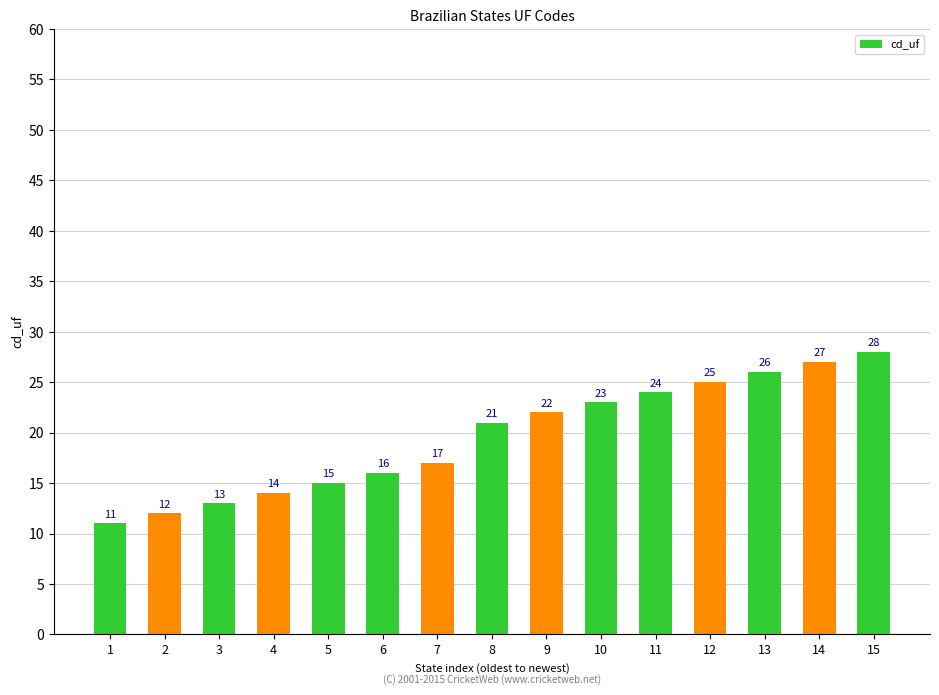

Where is the data nearest to the value 19?

7